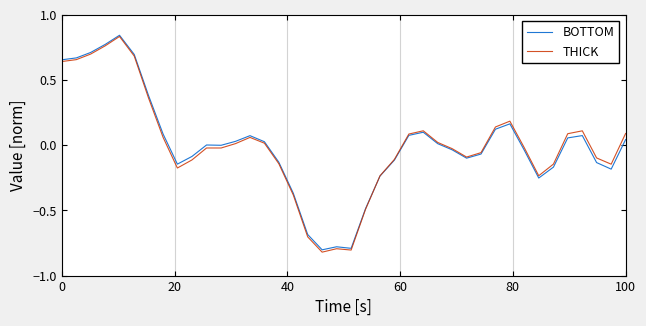

Which series has the widest spread of values?

THICK